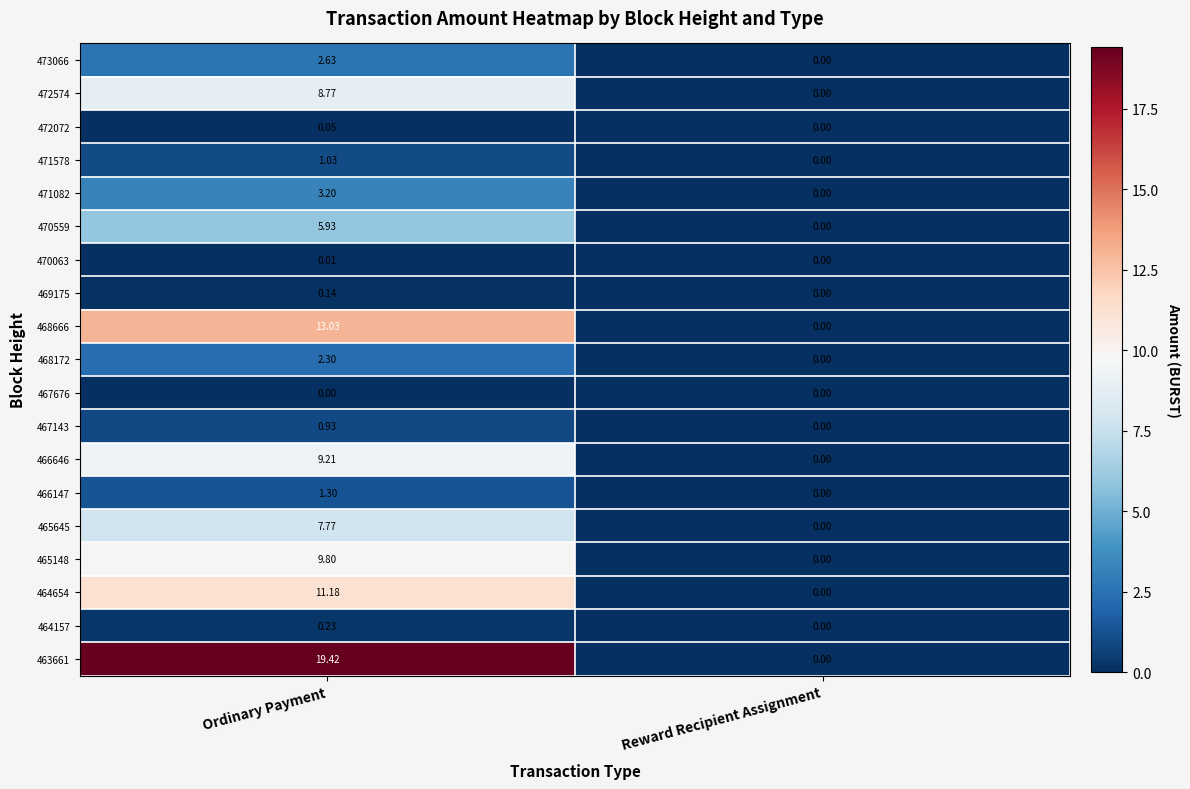

At which label is 468666 closest to 6?

Reward Recipient Assignment